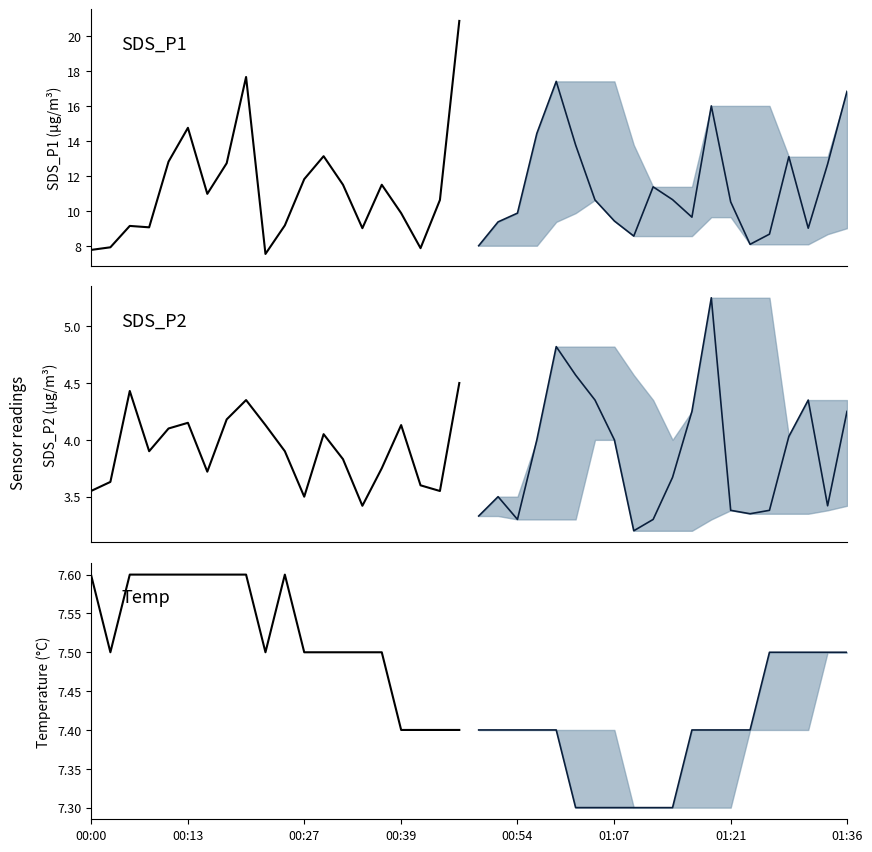

Does the chart have visible grid lines?

No